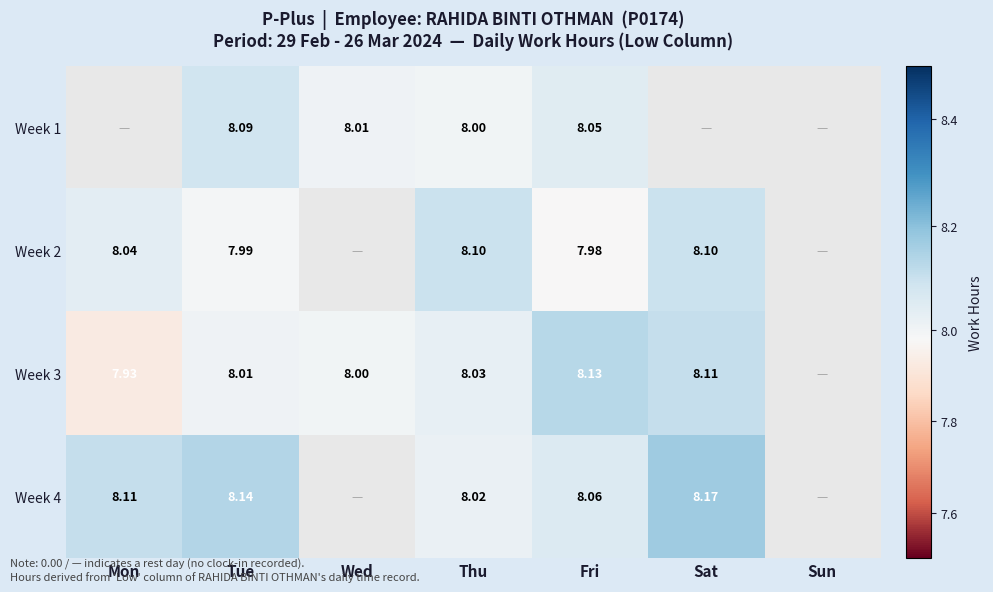

Is the value of Week 4 at Tue greater than the value of Week 2 at Thu?

Yes